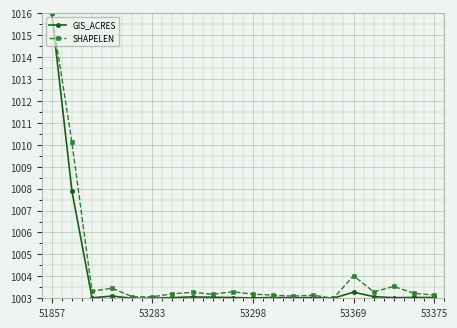

True or false: SHAPELEN has more than 2 interior local peaks.

True